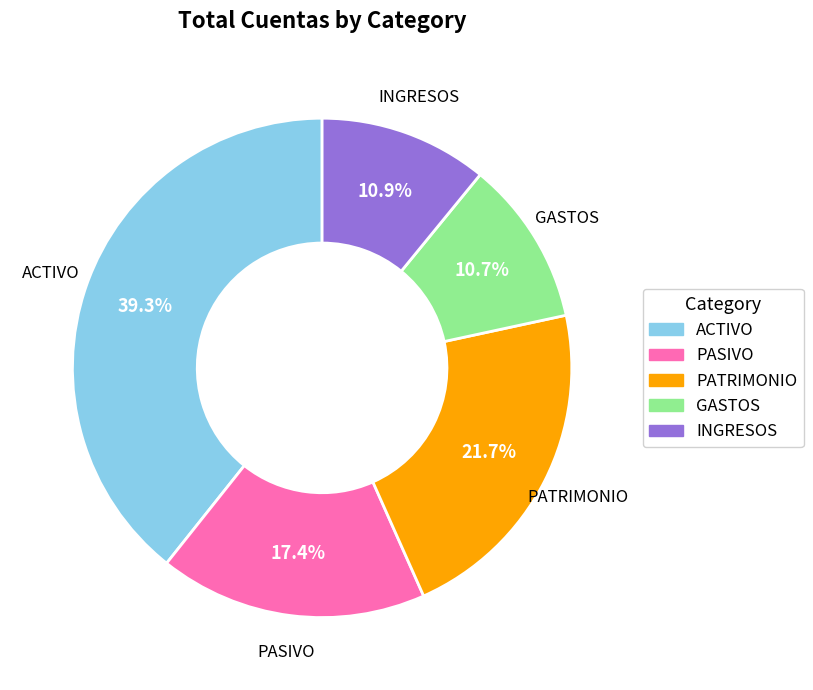

The INGRESOS slice represents 11% of the pie. True or false?

True